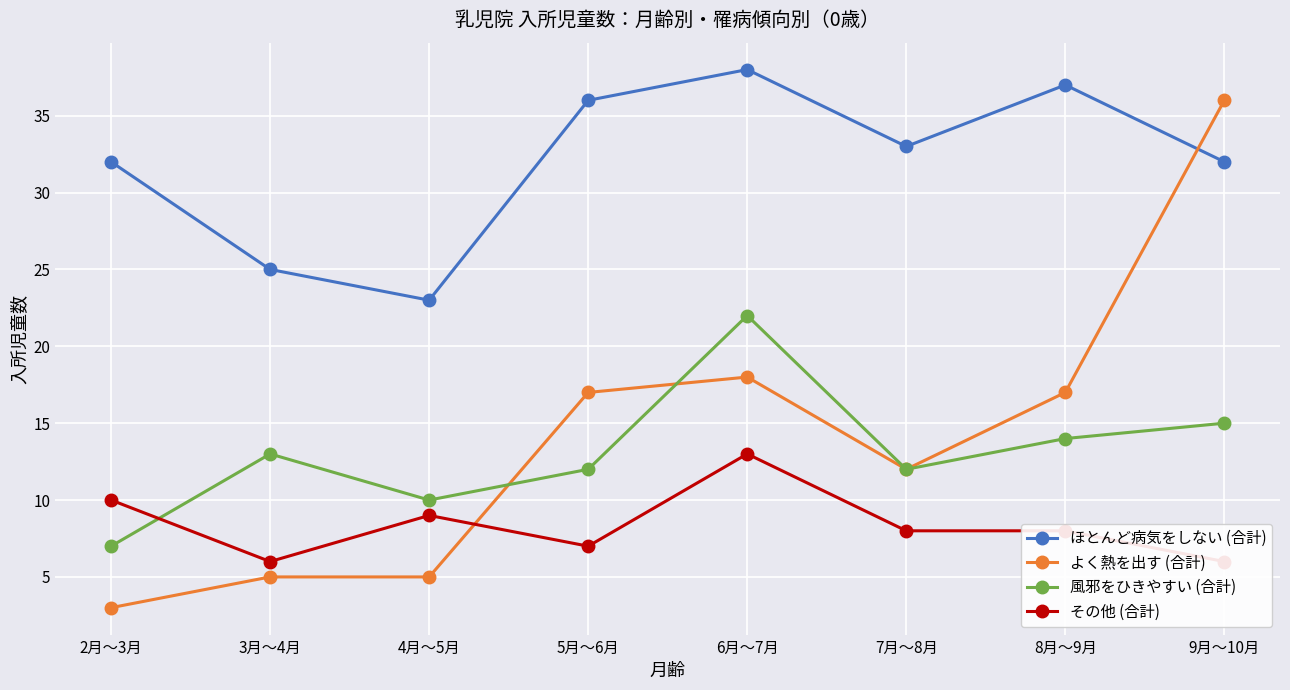

What is the average value of the ほとんど病気をしない (合計) series?

32